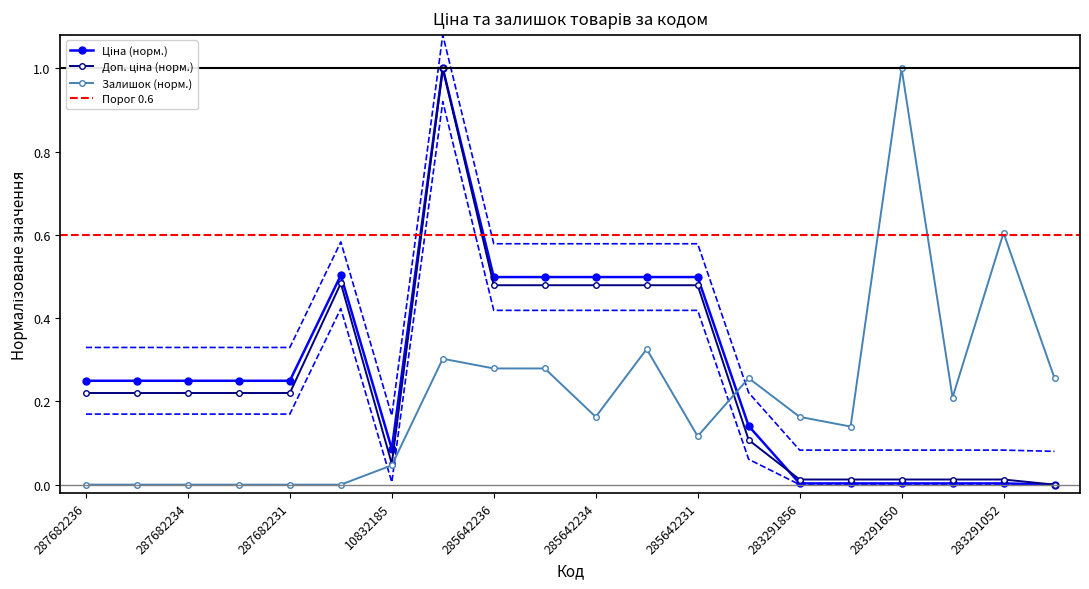

What is the total value across all series at 287682231?

0.5